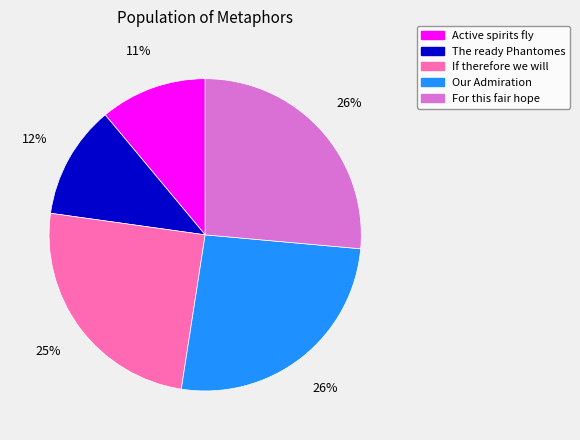

Is it true that For this fair hope is 26% of the pie?

True